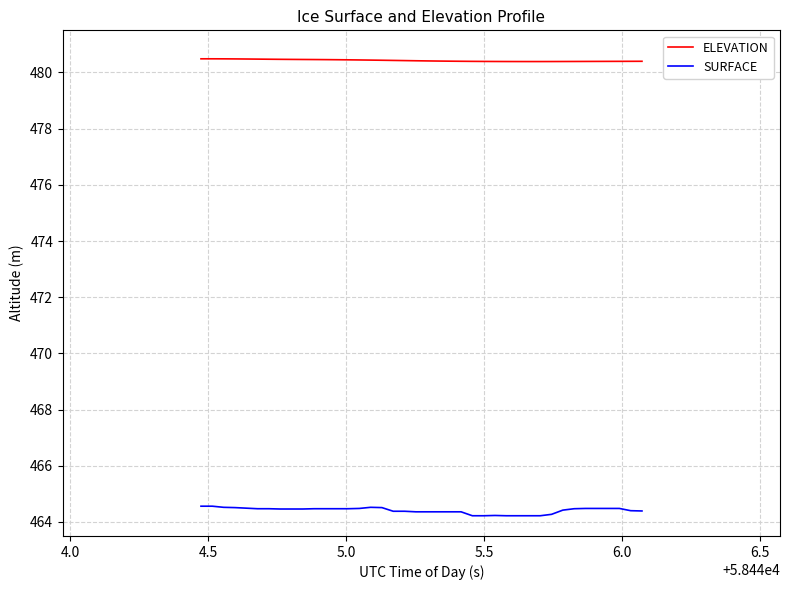

What is the maximum value shown in the chart?

480.5